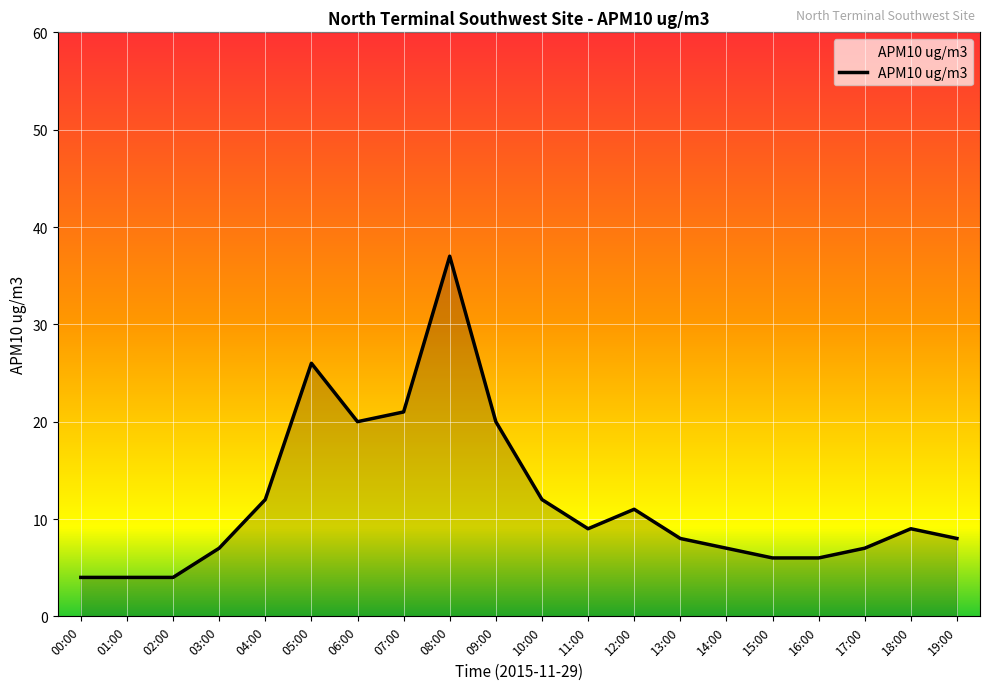

Approximately how many times larger is the value at 16:00 compared to 04:00?

0.5